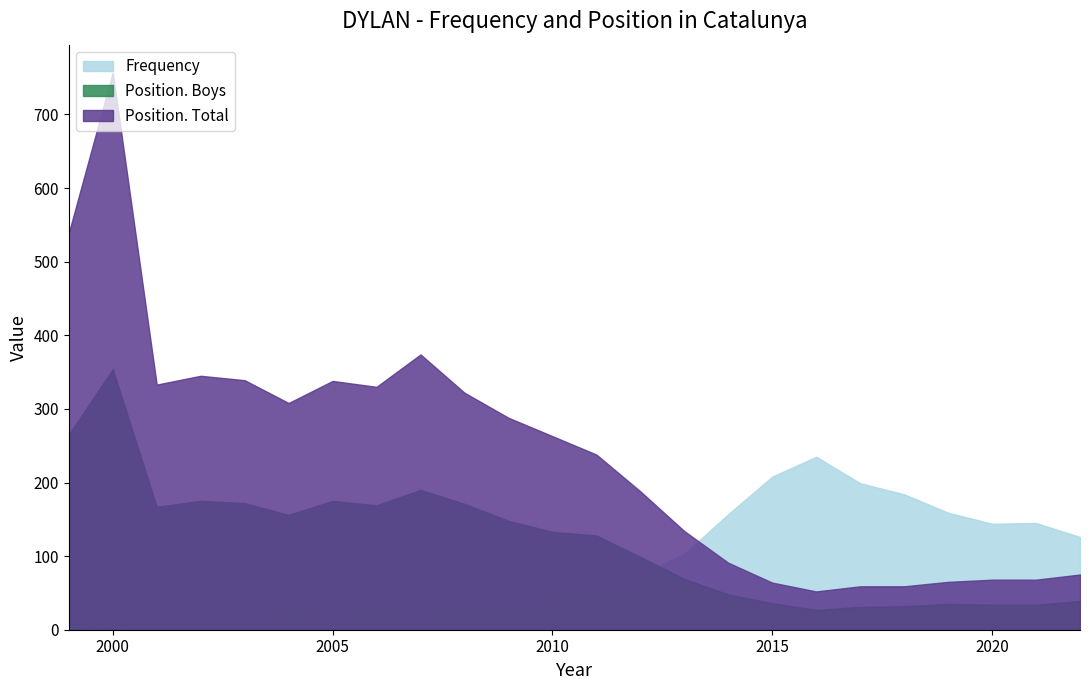

Which category has the highest value in the Position. Total series?

2000